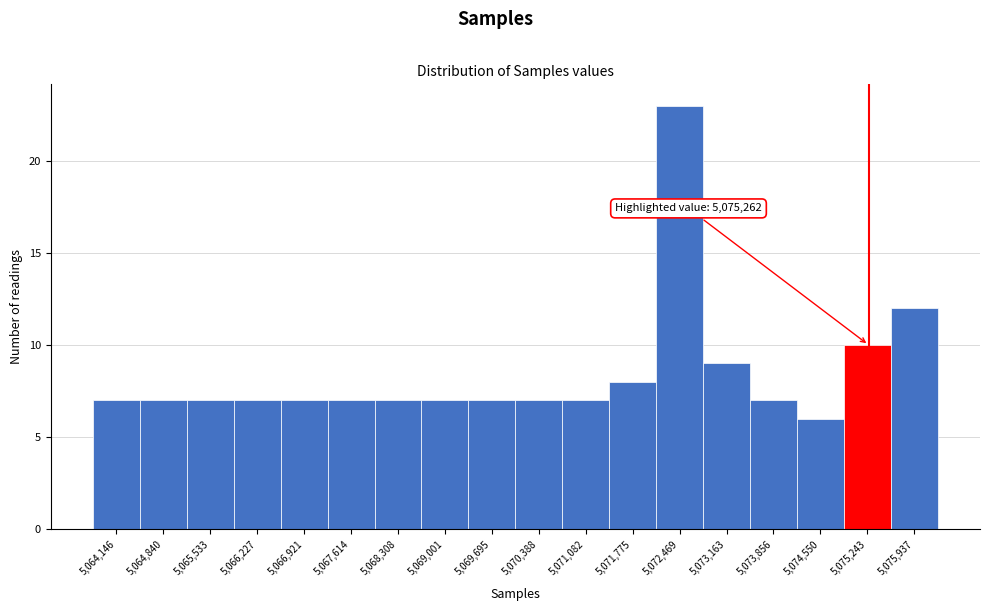

Over which range of the x-axis is the bar tallest?

5072100 to 5072800